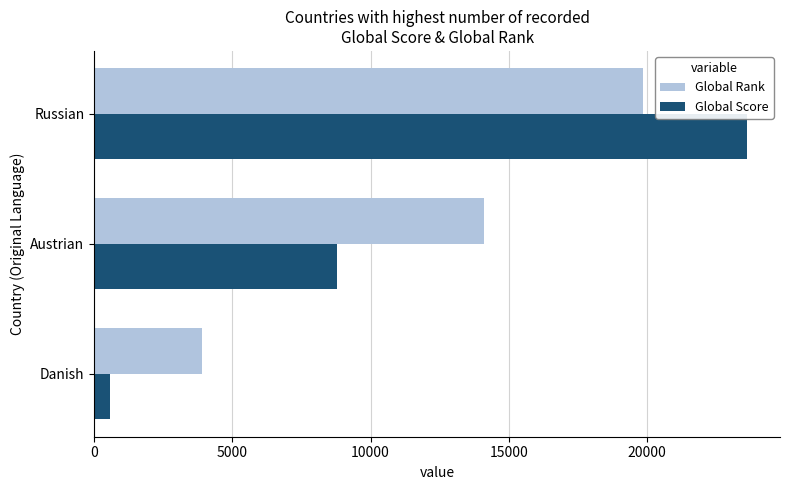

What is the spread (max minus min) of values at Austrian?

5325